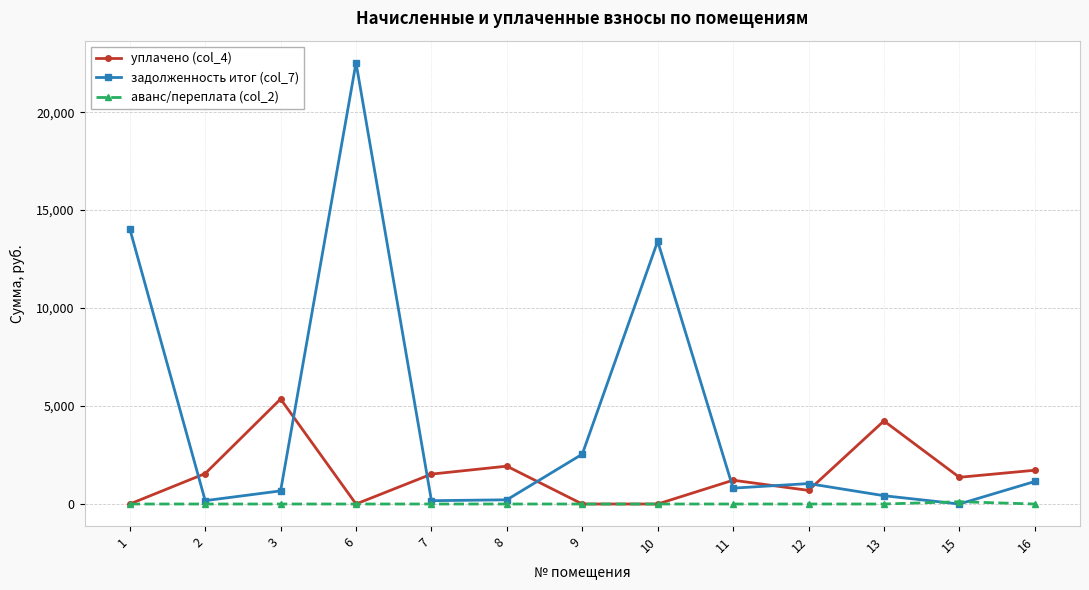

Where does the уплачено (col_4) series first go above 1363?

2